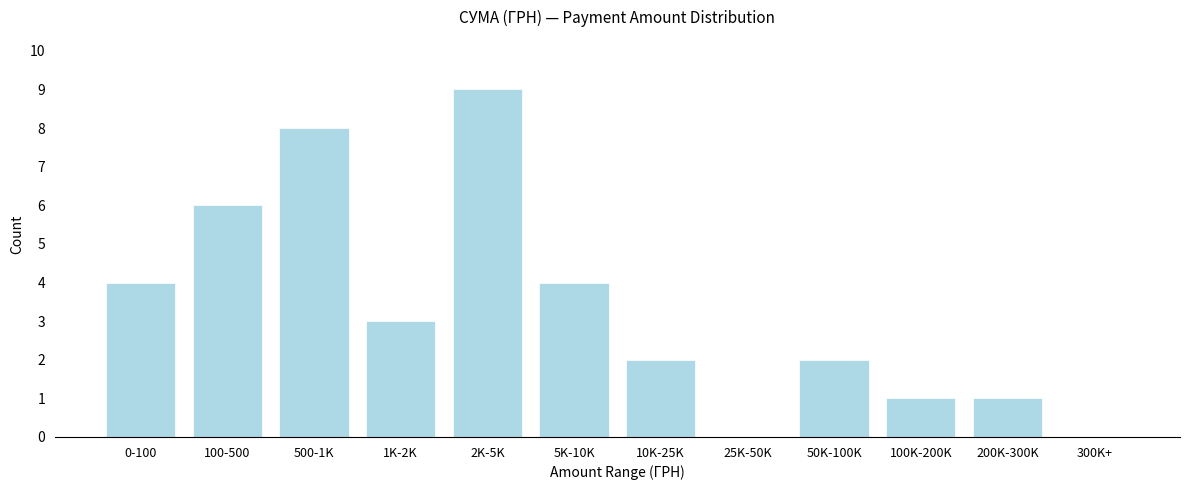

Reading left to right, extract all data points from this chart.

0-100=4	100-500=6	500-1K=8	1K-2K=3	2K-5K=9	5K-10K=4	10K-25K=2	25K-50K=0	50K-100K=2	100K-200K=1	200K-300K=1	300K+=0